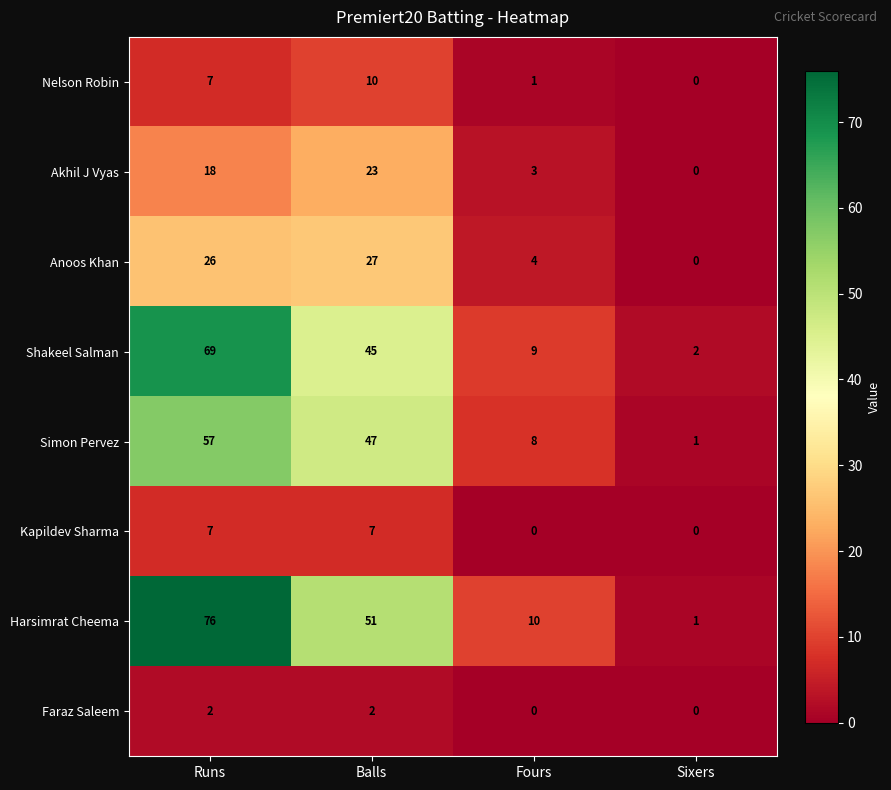

At which label does Nelson Robin reach its minimum?

Sixers